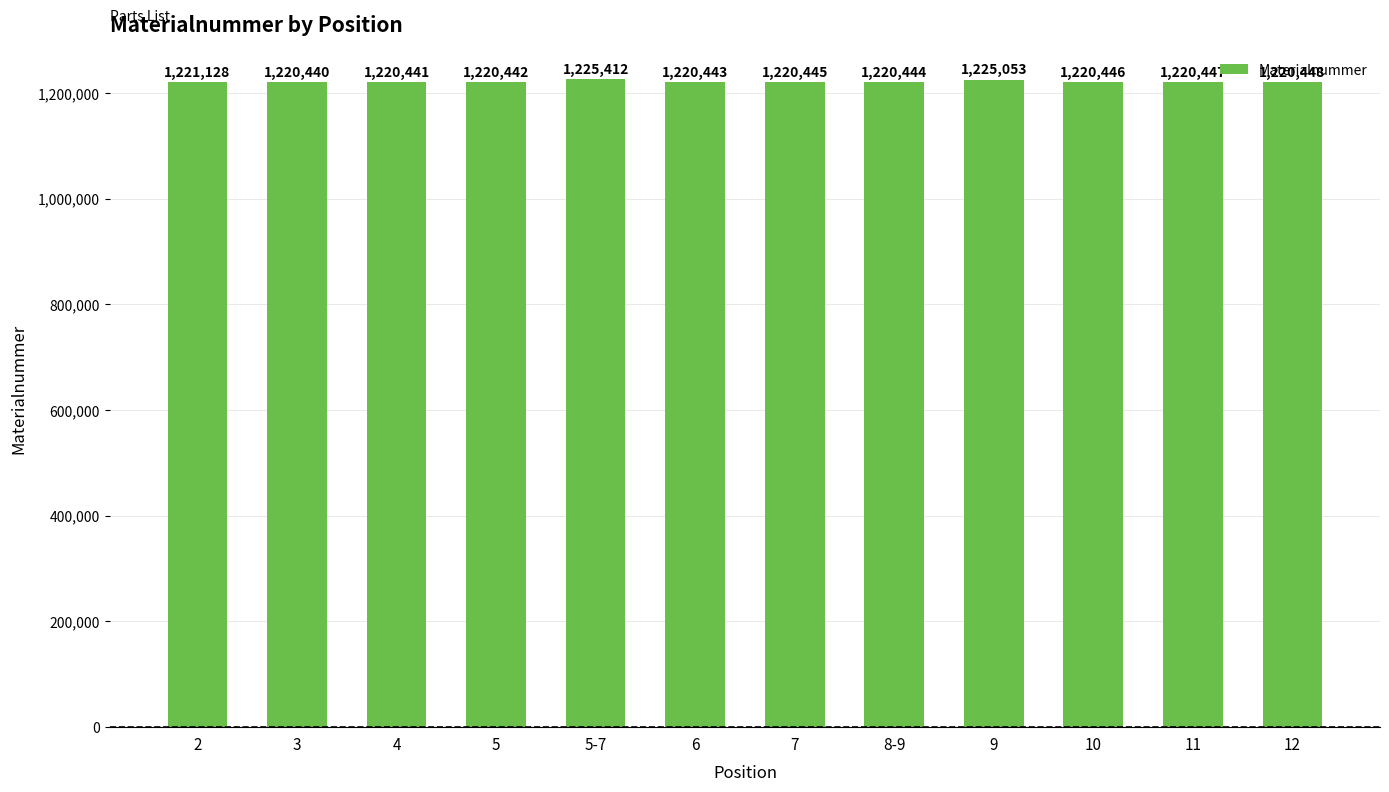

The value at 4 is 1856187. True or false?

False